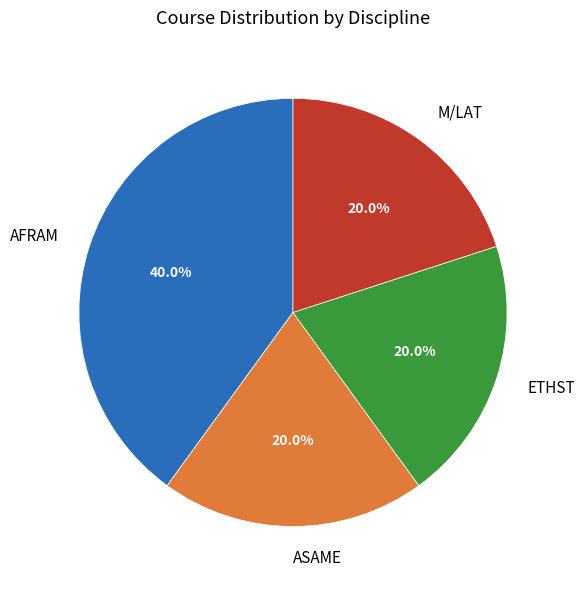

Which slice is the largest?

AFRAM